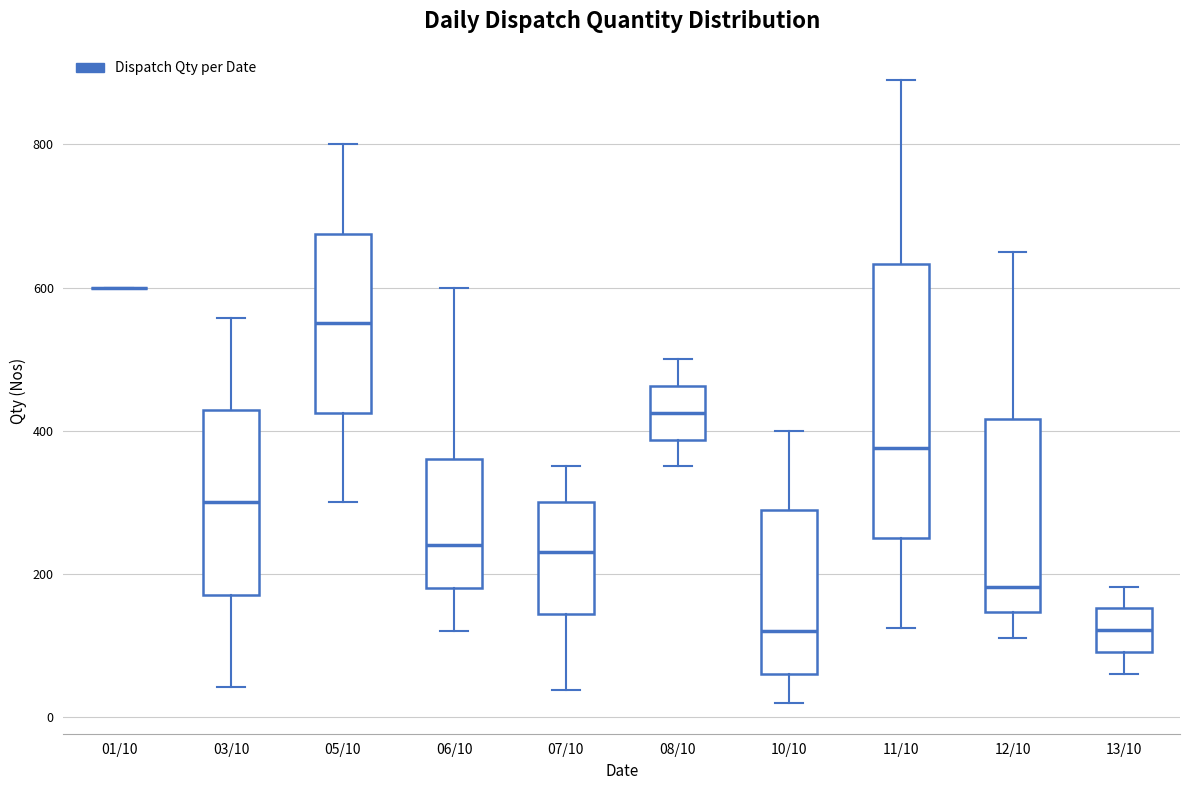

Reading left to right, read every box against the y-axis: the position of its median line, the range the box covers, and the ends of its whiskers. The values are not printed on the chart, so give them approximately, as read against the axis.

01/10: box collapsed to a line at 600, whiskers 600 to 600
03/10: median 300, box 180 to 420, whiskers 40 to 560
05/10: median 560, box 420 to 680, whiskers 300 to 800
06/10: median 240, box 180 to 360, whiskers 120 to 600
07/10: median 240, box 140 to 300, whiskers 40 to 360
08/10: median 420, box 380 to 460, whiskers 360 to 500
10/10: median 120, box 60 to 280, whiskers 20 to 400
11/10: median 380, box 260 to 640, whiskers 120 to 900
12/10: median 180, box 140 to 420, whiskers 120 to 660
13/10: median 120, box 100 to 160, whiskers 60 to 180